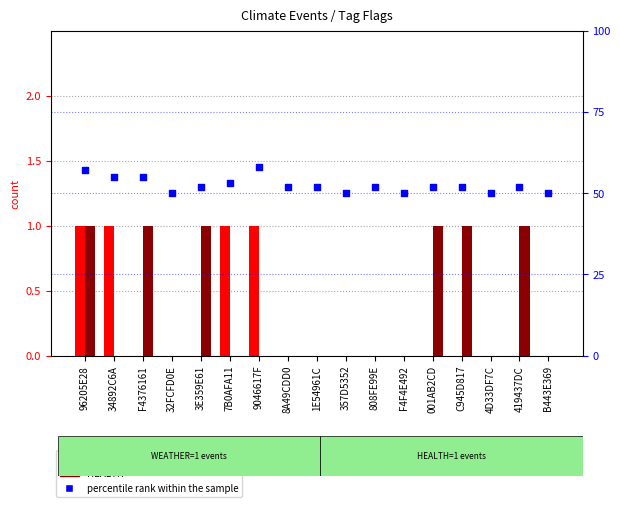

Which series reaches the minimum Y coordinate?

WEATHER